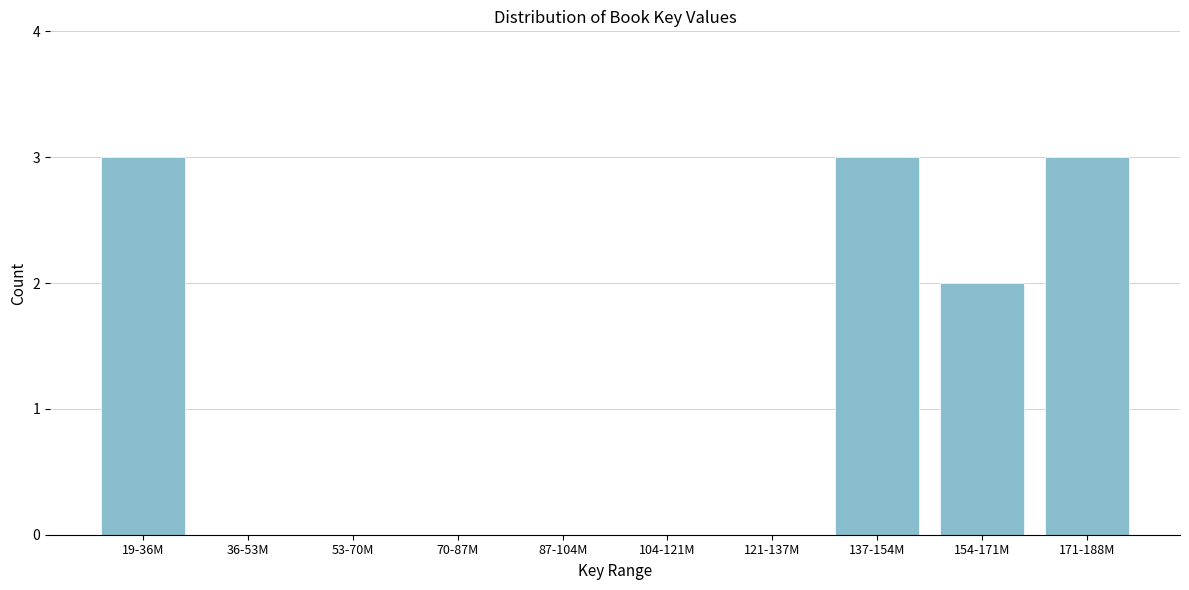

Reading right to left, transcribe all the data shown in this chart.

171-188M=3	154-171M=2	137-154M=3	121-137M=0	104-121M=0	87-104M=0	70-87M=0	53-70M=0	36-53M=0	19-36M=3